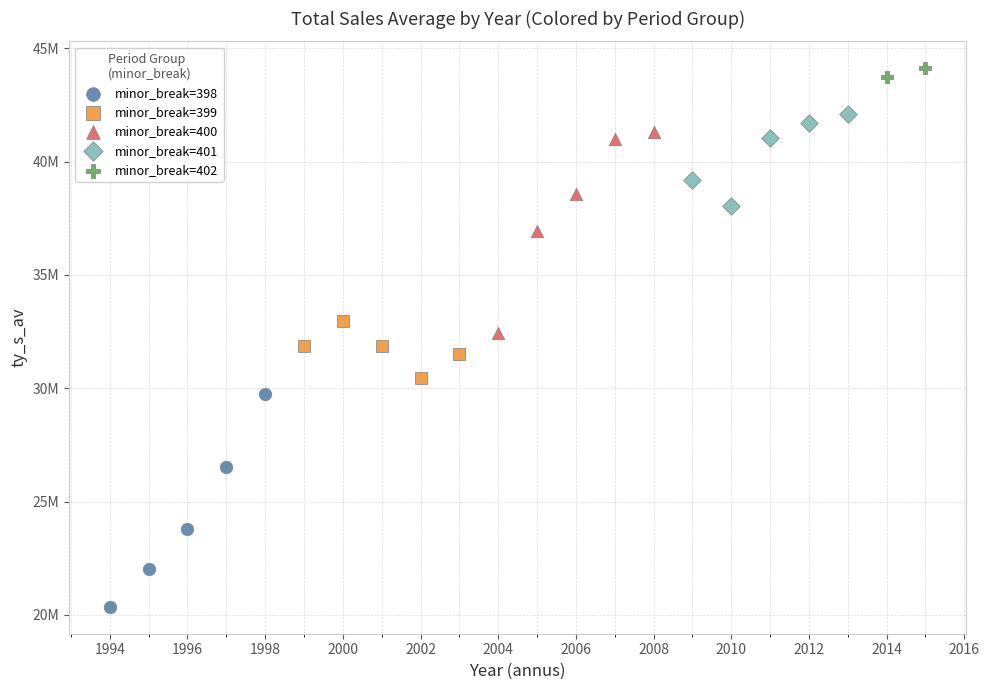

What are all the series names shown in the legend?

minor_break=398, minor_break=399, minor_break=400, minor_break=401, minor_break=402